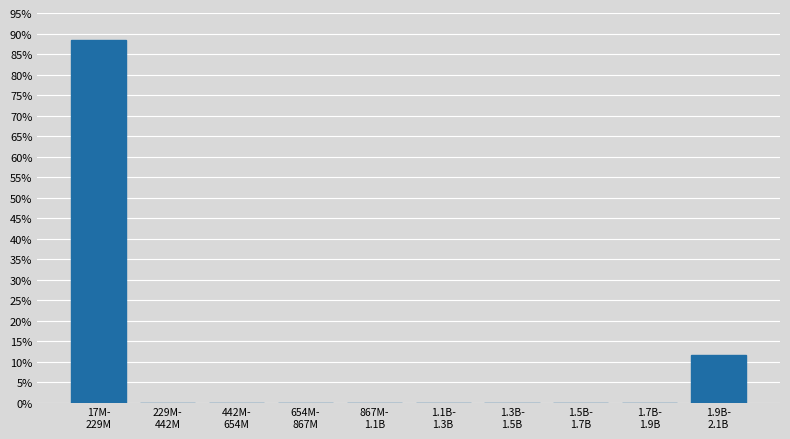

What is the greatest value displayed?

88.5